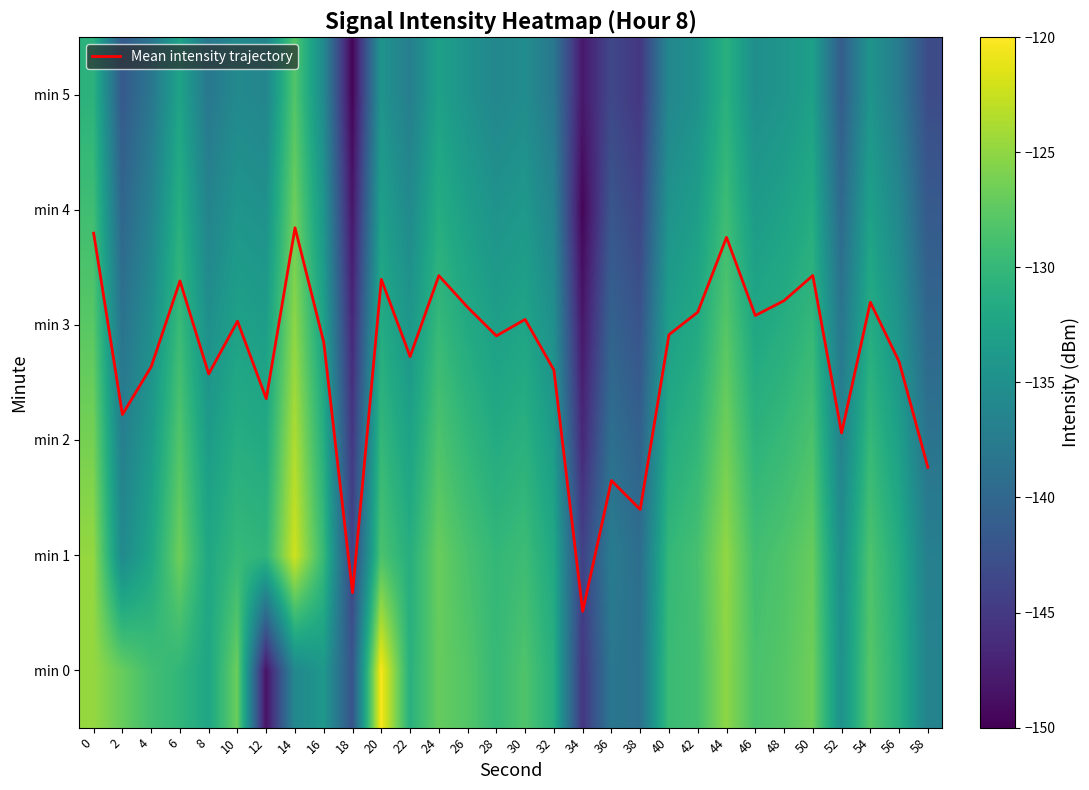

How many categories are shown in the chart?

30